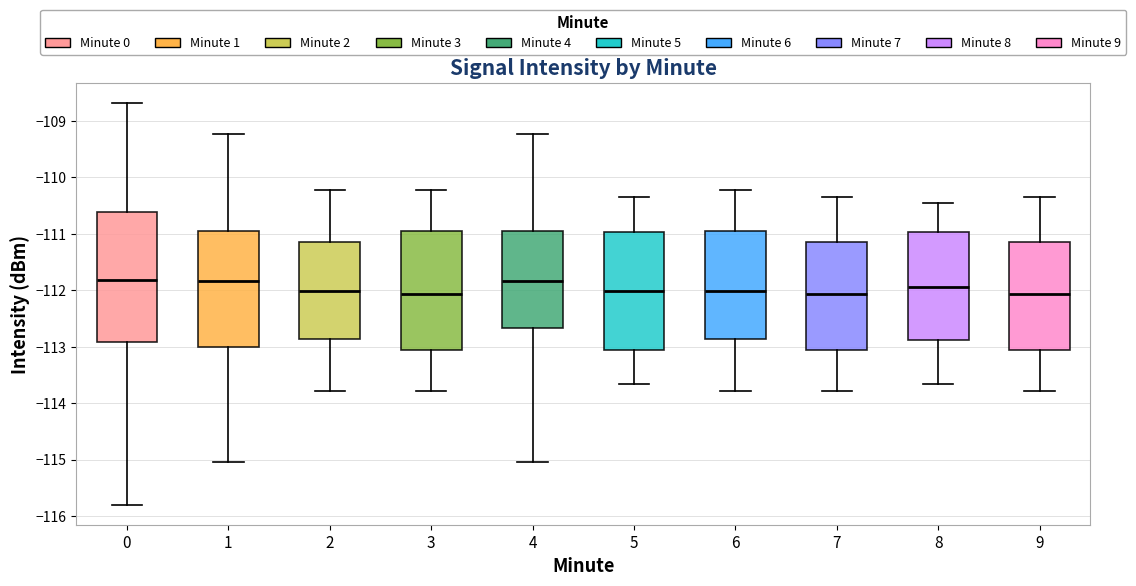

Reading left to right, read every box against the y-axis: the position of its median line, the range the box covers, and the ends of its whiskers. The values are not printed on the chart, so give them approximately, as read against the axis.

0: median -111.8, box -112.9 to -110.6, whiskers -115.8 to -108.7
1: median -111.8, box -113.0 to -110.9, whiskers -115.0 to -109.2
2: median -112.0, box -112.9 to -111.1, whiskers -113.8 to -110.2
3: median -112.1, box -113.1 to -110.9, whiskers -113.8 to -110.2
4: median -111.8, box -112.7 to -110.9, whiskers -115.0 to -109.2
5: median -112.0, box -113.1 to -111.0, whiskers -113.7 to -110.3
6: median -112.0, box -112.9 to -110.9, whiskers -113.8 to -110.2
7: median -112.1, box -113.1 to -111.1, whiskers -113.8 to -110.3
8: median -111.9, box -112.9 to -111.0, whiskers -113.7 to -110.4
9: median -112.1, box -113.1 to -111.1, whiskers -113.8 to -110.3